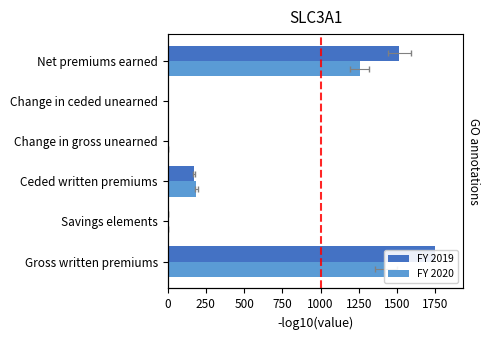

How many values in FY 2019 are above zero?

3